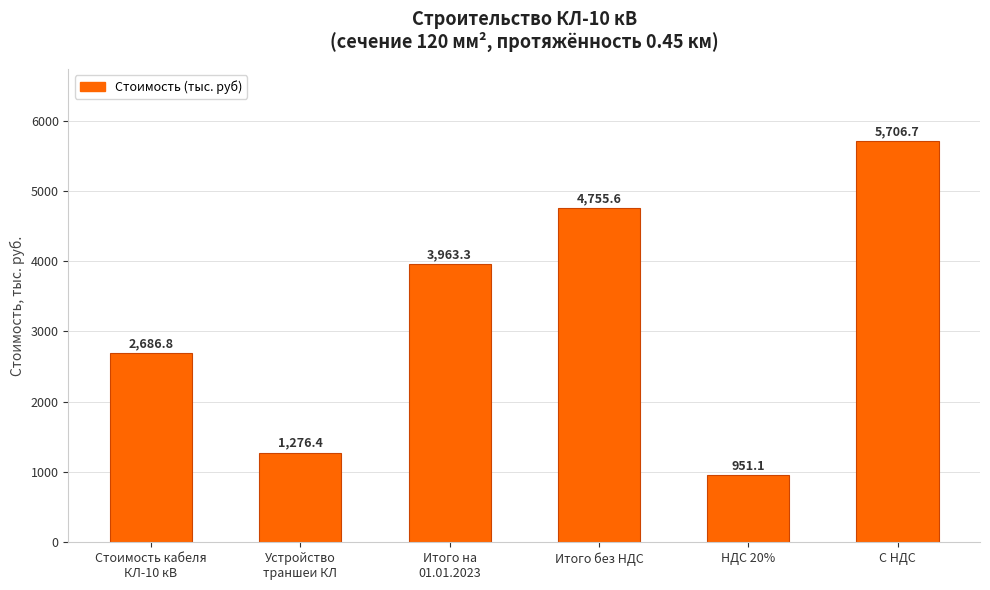

Rank the categories by value from highest to lowest.

С НДС, Итого без НДС, Итого на
01.01.2023, Стоимость кабеля
КЛ-10 кВ, Устройство
траншеи КЛ, НДС 20%